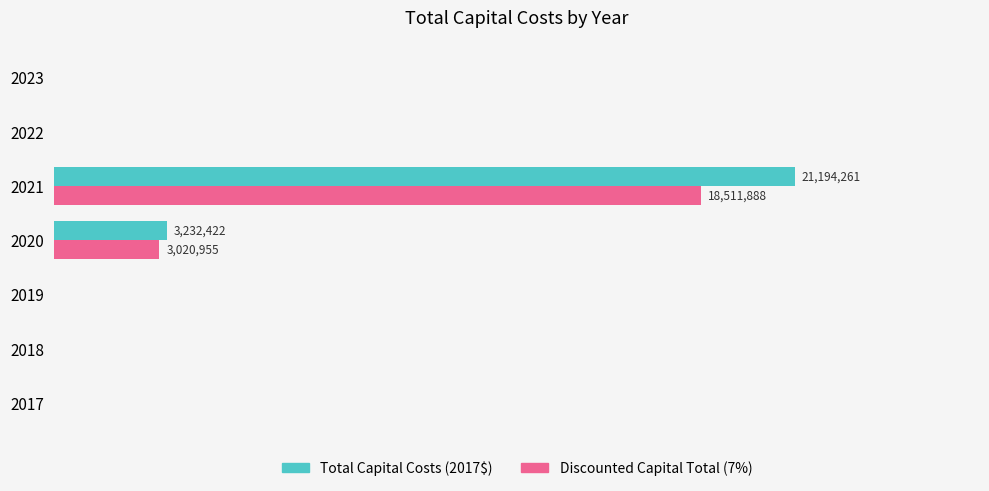

What are all the series names shown in the legend?

Total Capital Costs (2017$), Discounted Capital Total (7%)